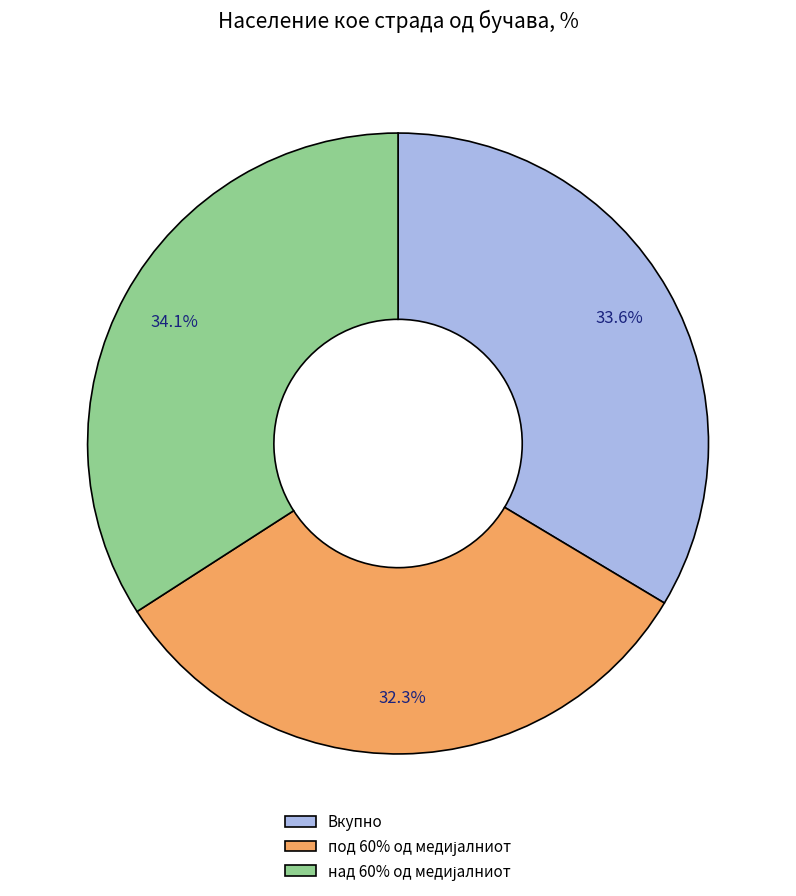

Does Вкупно represent more than half of the total?

No